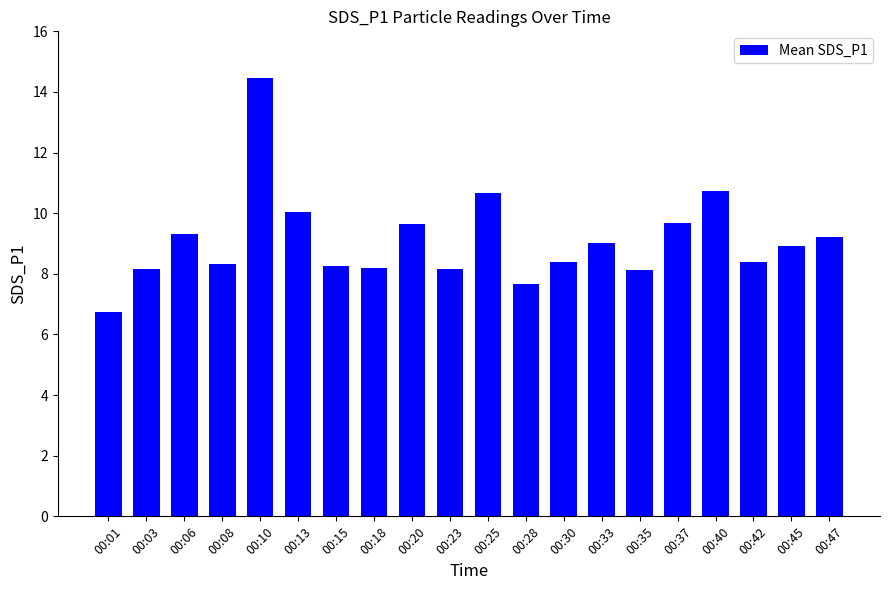

What is the value of the 12th bar from the left?

7.7